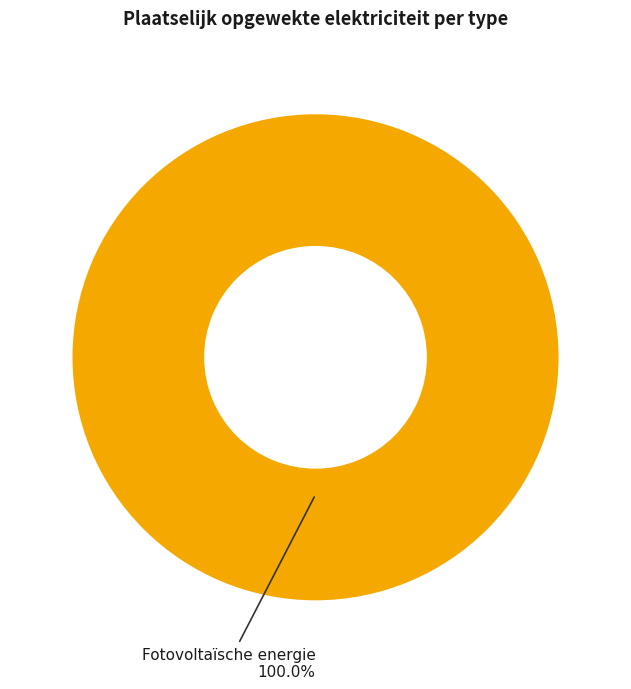

True or false: Fotovoltaïsche energie accounts for 100% of the total.

True